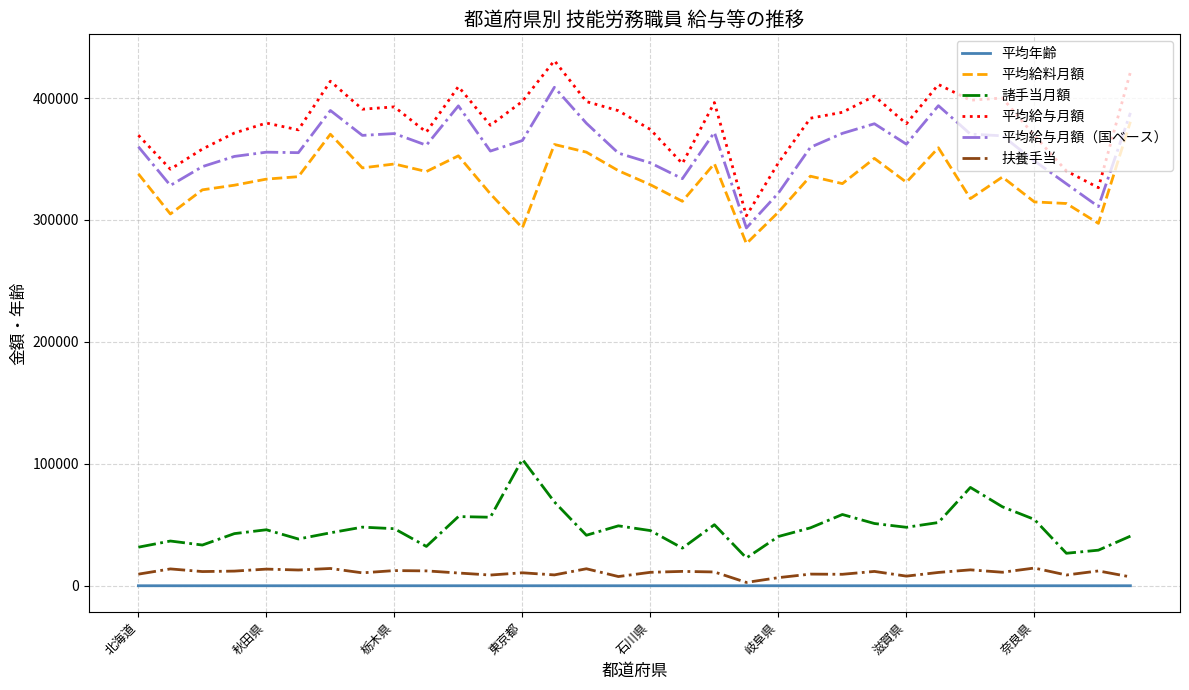

Which series has the largest total across all categories?

平均給与月額